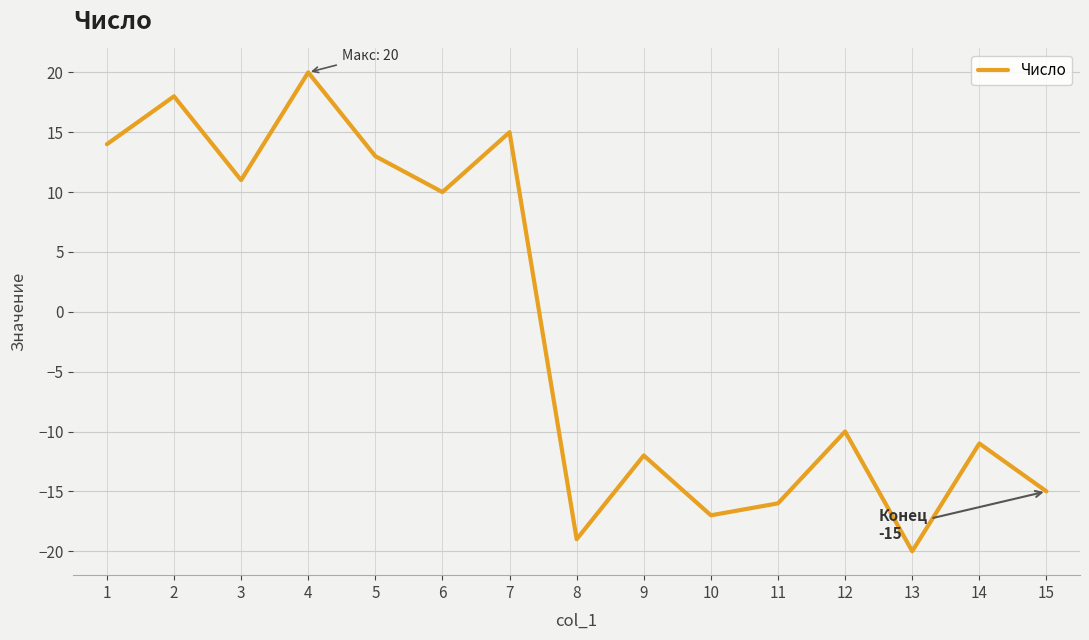

What is the difference between the second highest and minimum values?

38